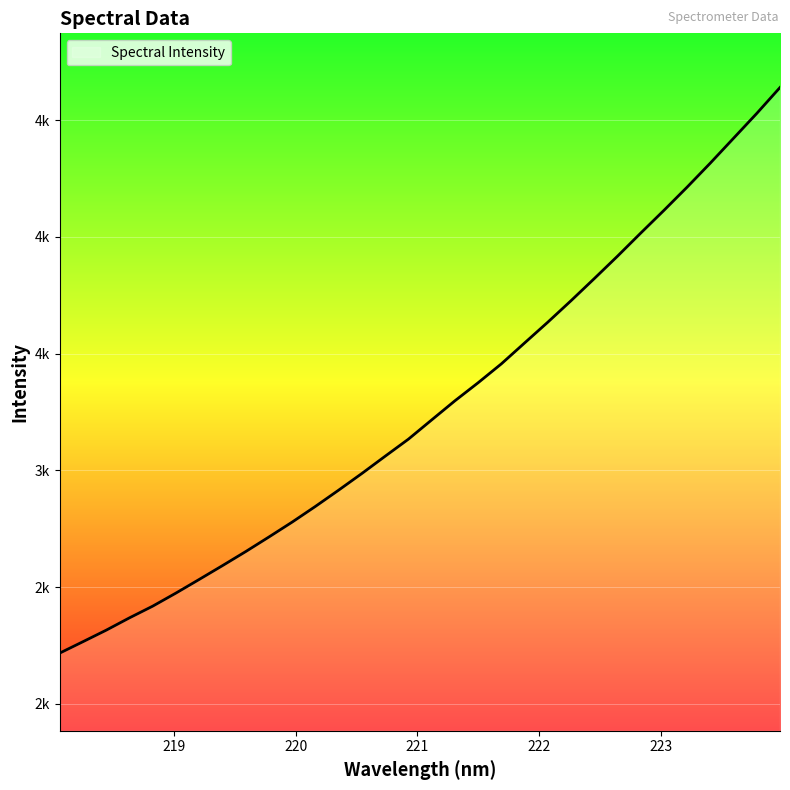

Which category has the lowest value across all series?

218.0596